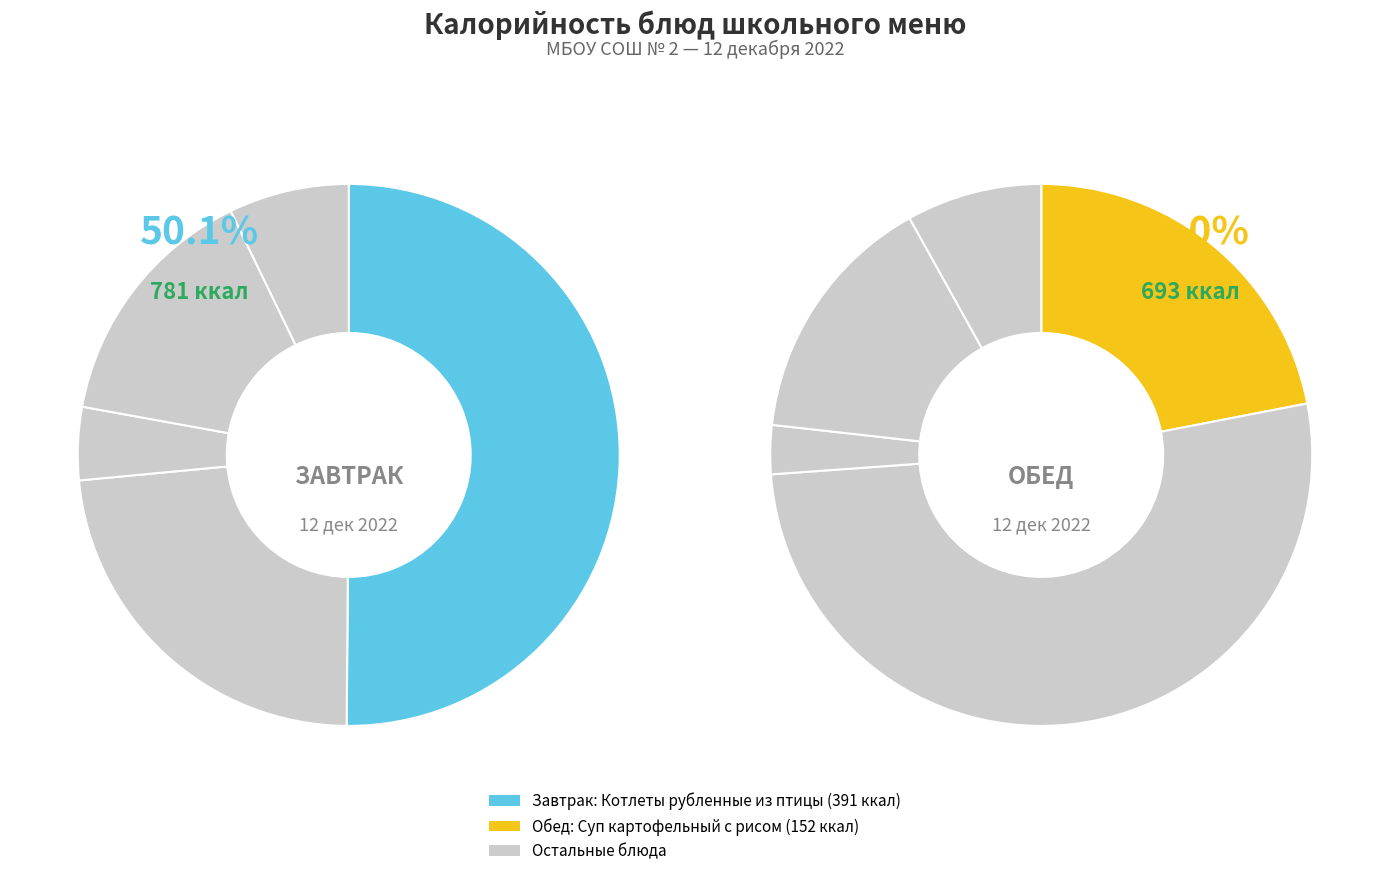

How many segments does this pie chart have?

10